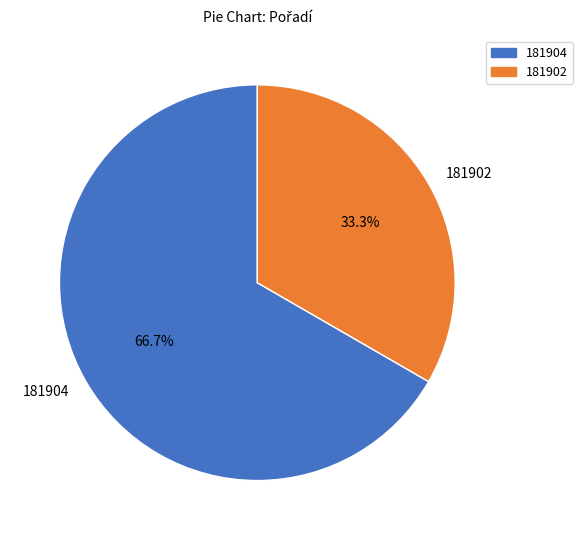

Does 181904 represent more than half of the total?

Yes